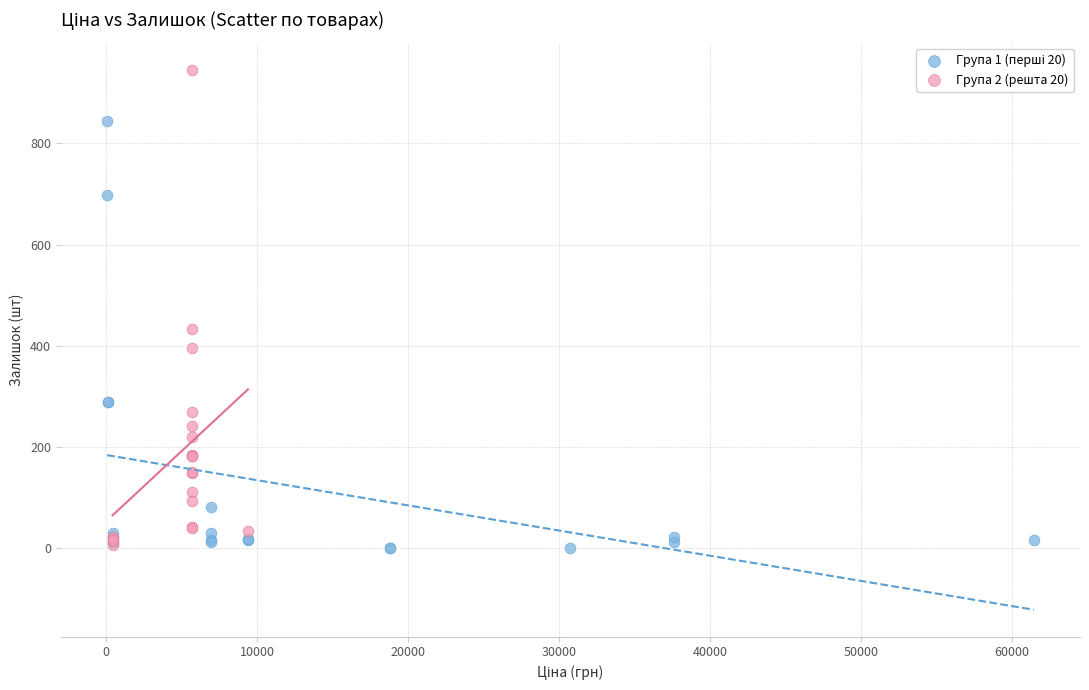

Which series has the largest Y range (max minus min)?

Група 2 (решта 20)